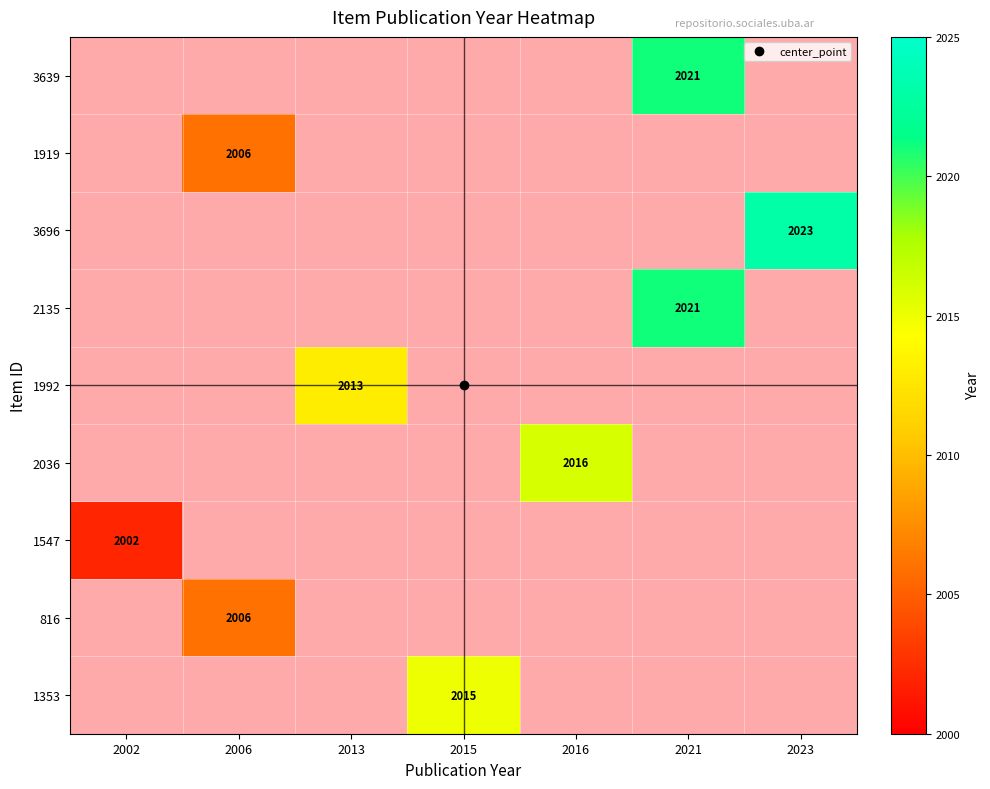

Rank the series at 2013 from lowest to highest value.

3639, 1919, 3696, 2135, 1992, 2036, 1547, 816, 1353